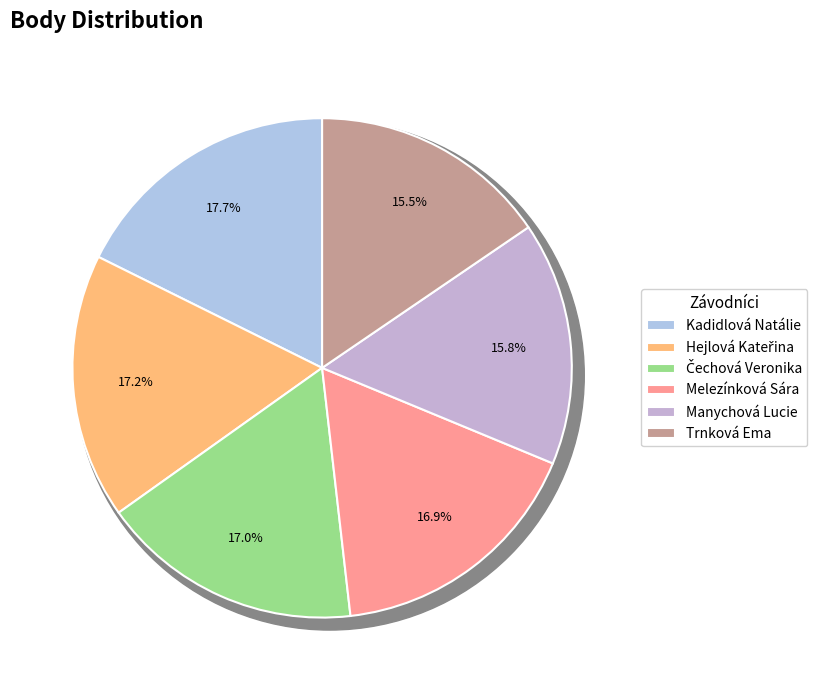

Is Melezínková Sára the majority of the pie?

No